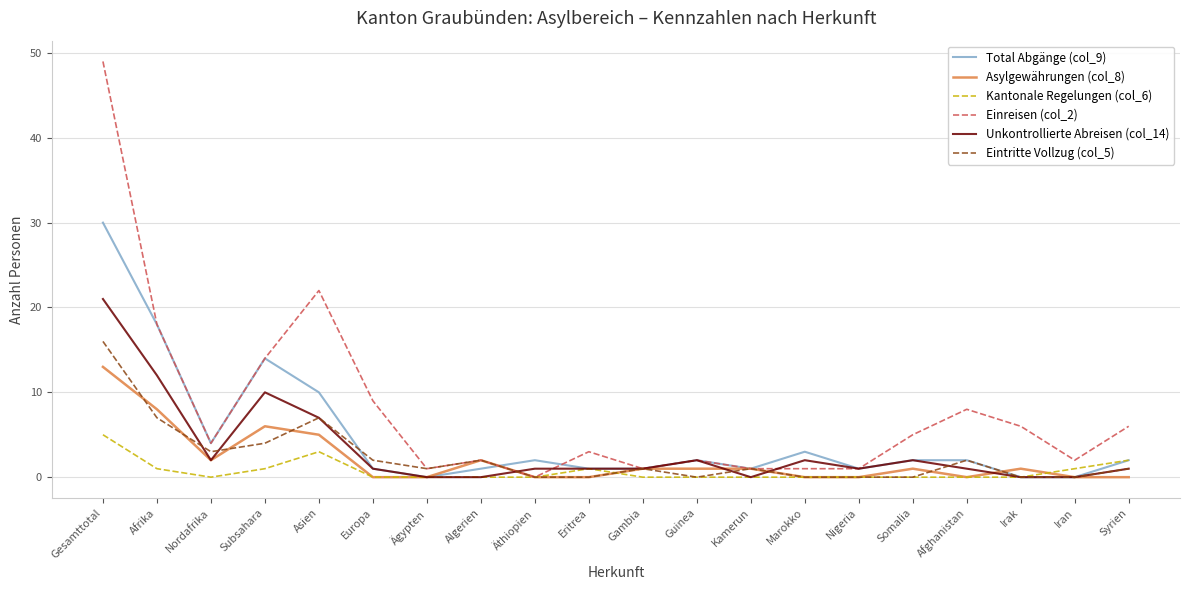

List the series in order of their peak value, lowest first.

Kantonale Regelungen (col_6), Asylgewährungen (col_8), Eintritte Vollzug (col_5), Unkontrollierte Abreisen (col_14), Total Abgänge (col_9), Einreisen (col_2)